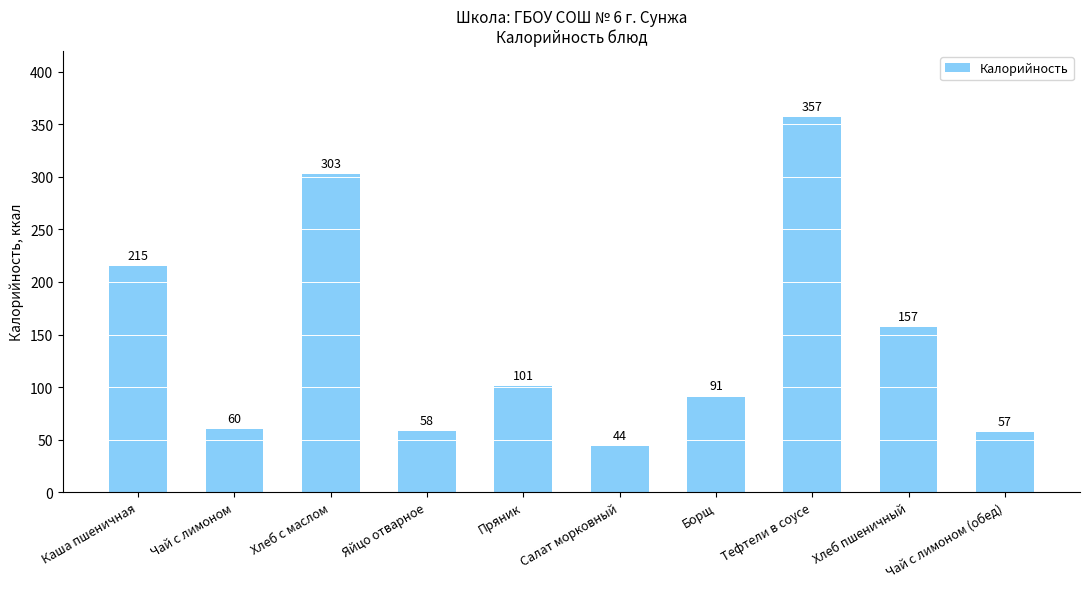

The value at Тефтели в соусе is 543. True or false?

False